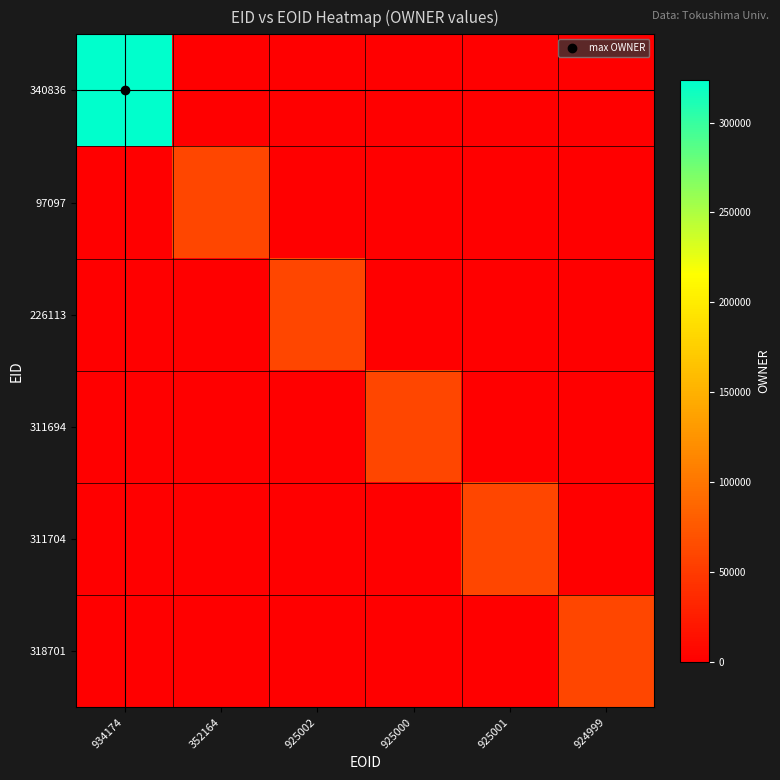

What is the difference between the highest and lowest values at 925002?

60579